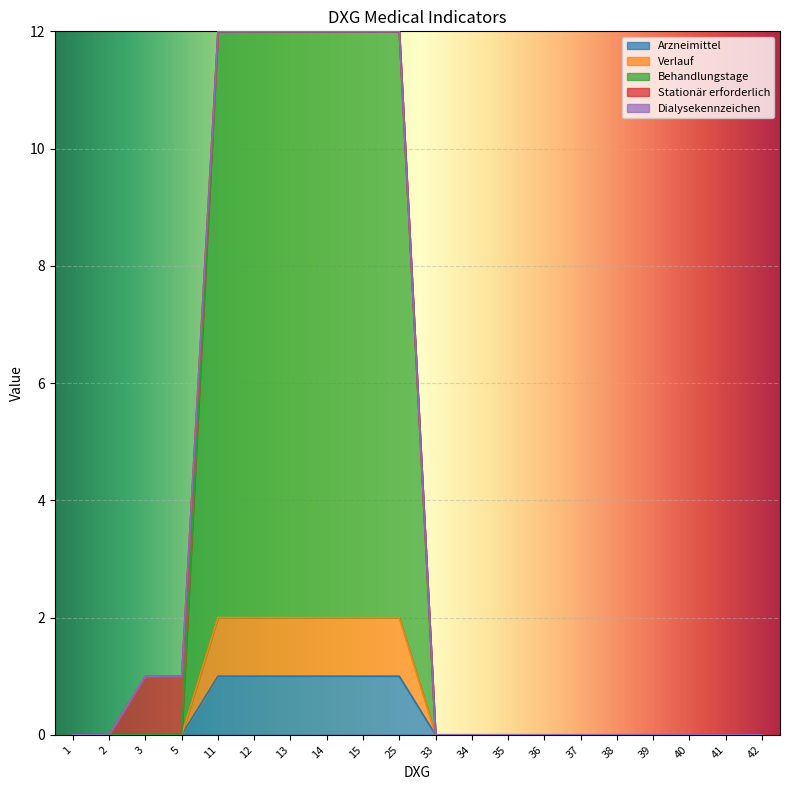

Does the chart display data point markers on the line(s)?

No